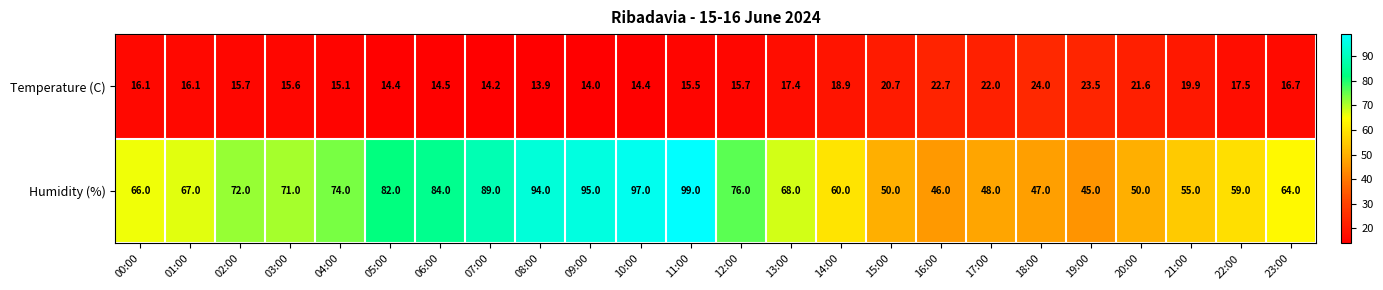

What is the minimum value shown in the chart?

13.9